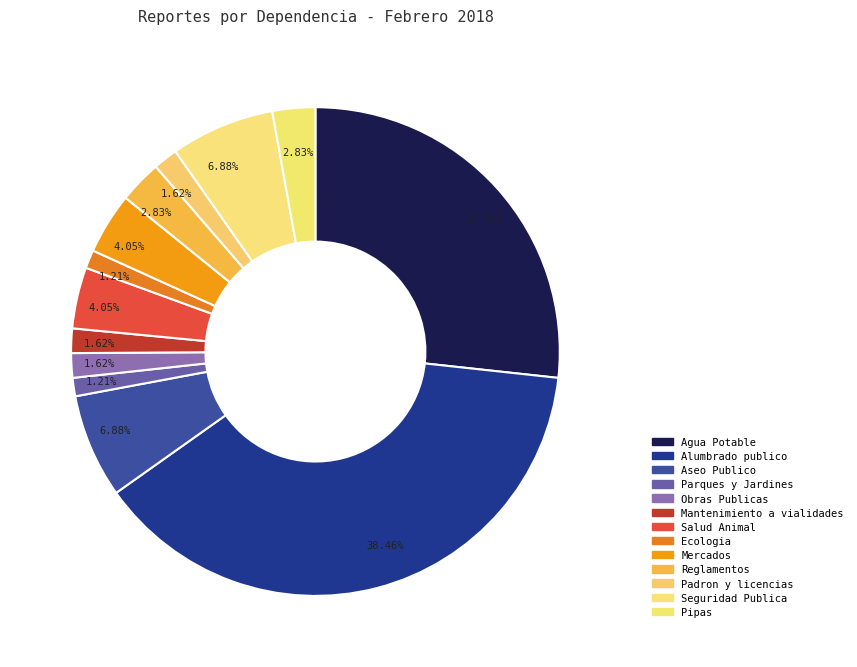

What is the change in value from Parques y Jardines to Seguridad Publica?

+14